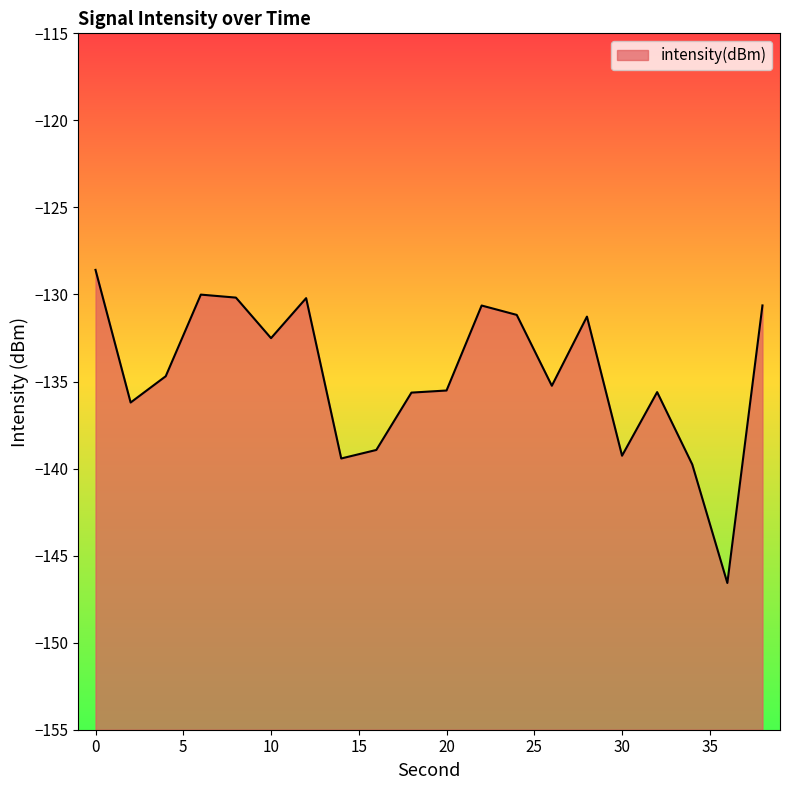

At which category does the data reach its first local valley?

2